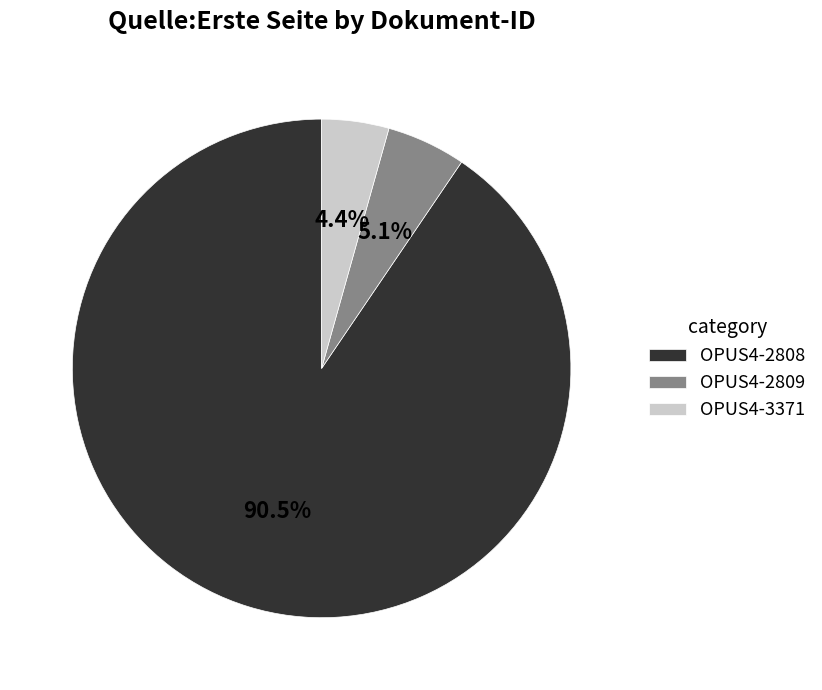

Rank the categories by value from lowest to highest.

OPUS4-3371, OPUS4-2809, OPUS4-2808